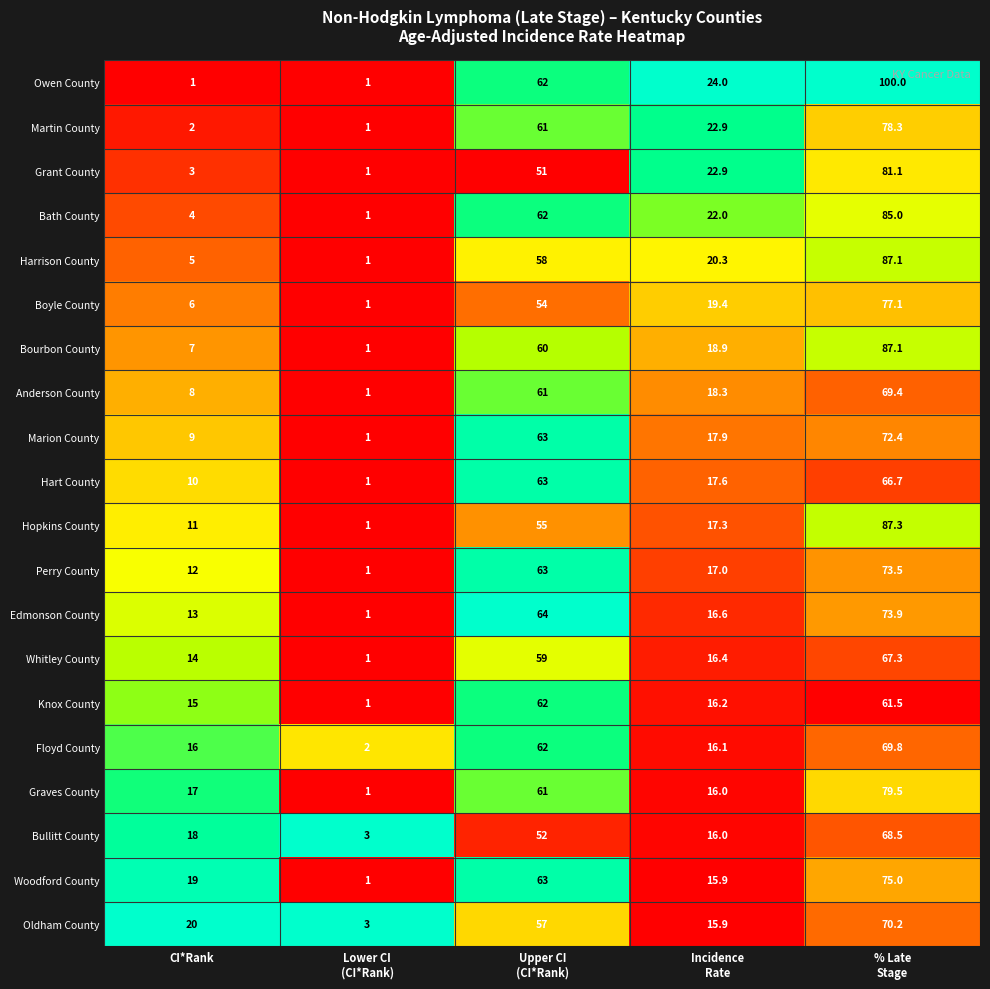

Count the number of categories in the chart.

5